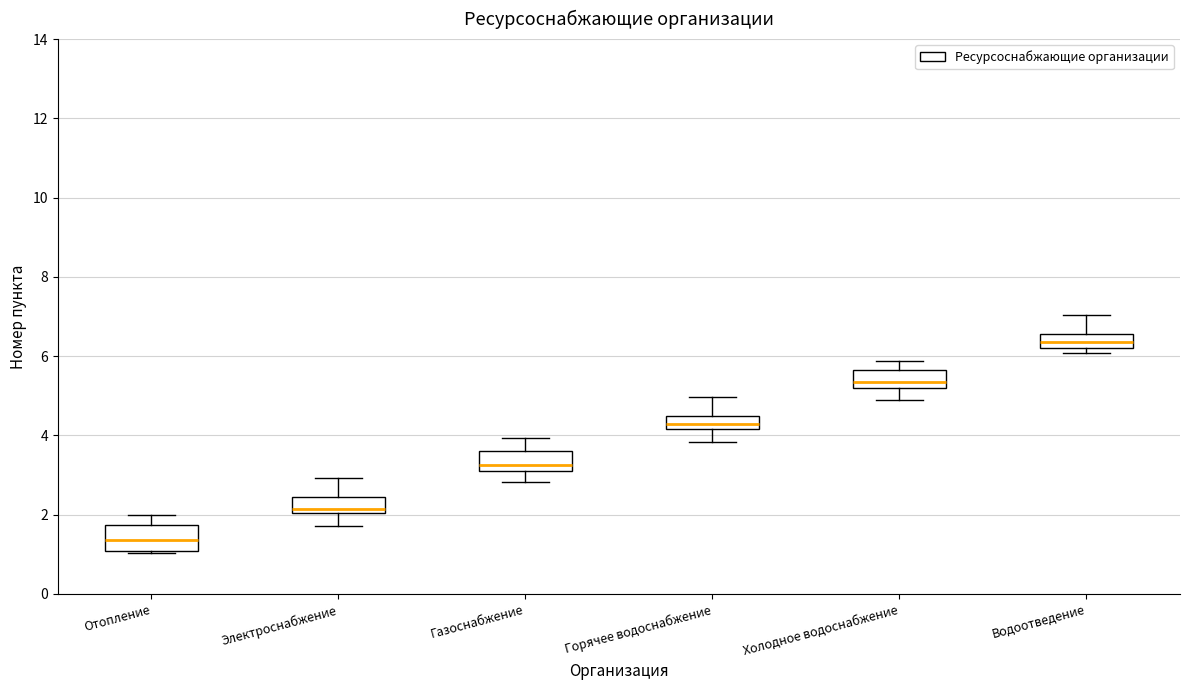

Where does the upper whisker of the box for Отопление end on the y-axis? The values are not printed on the chart, so give them approximately, as read against the axis.

2.0